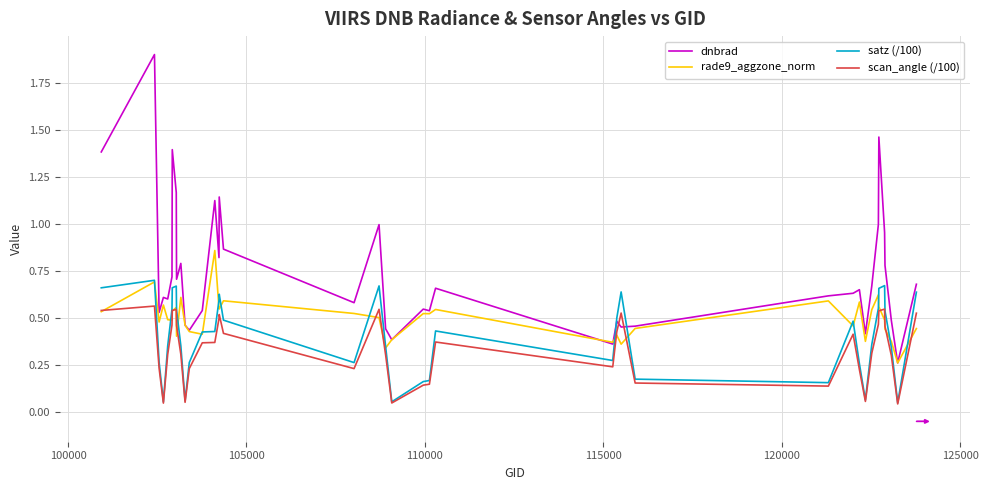

Which series has the widest spread of values?

dnbrad